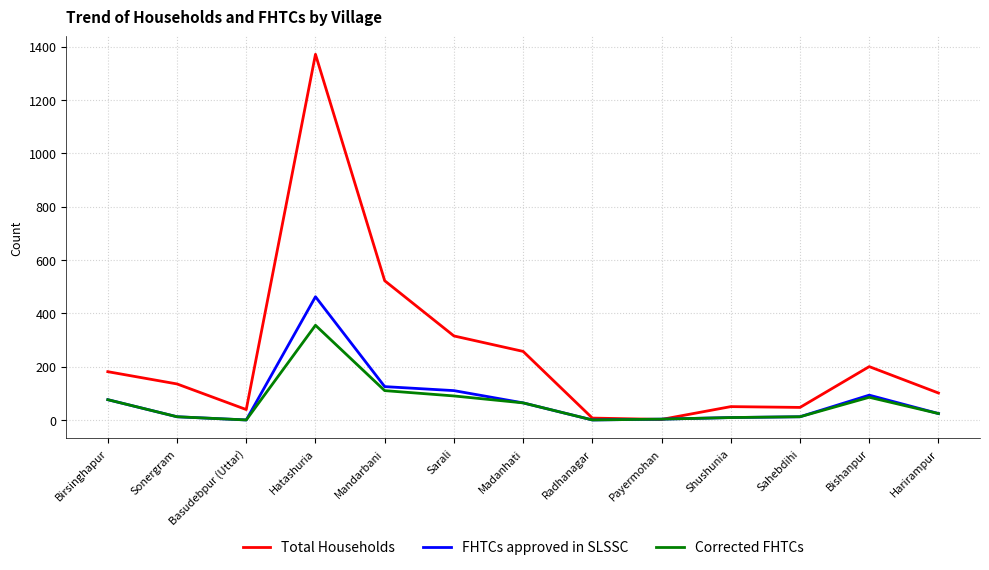

What is the maximum value for Corrected FHTCs?

355